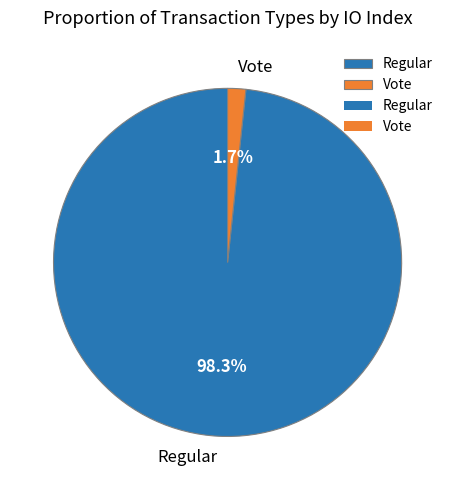

Which has a higher value, Regular or Vote?

Regular